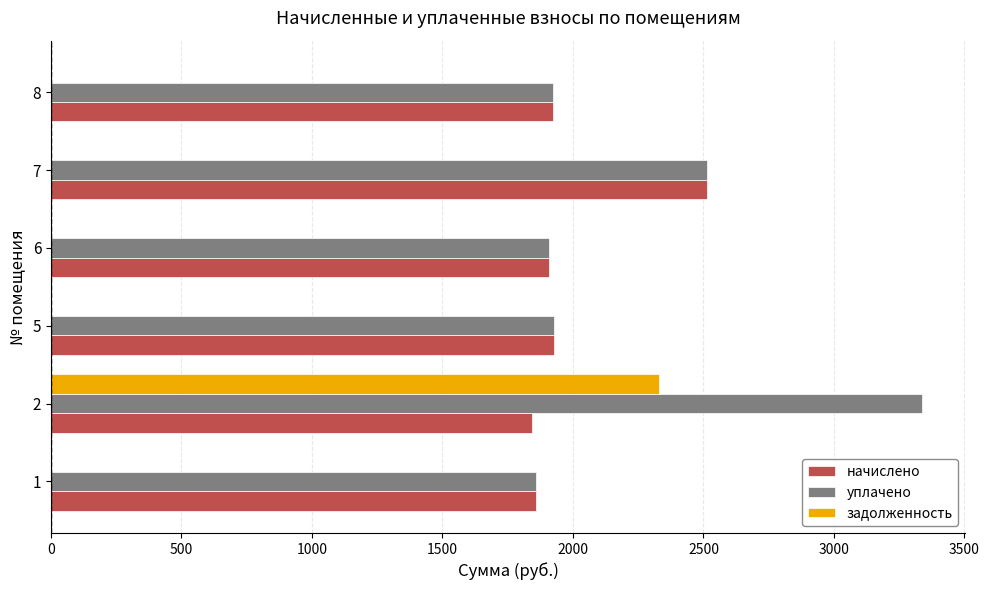

The value of задолженность at 5 is 889.2. True or false?

False